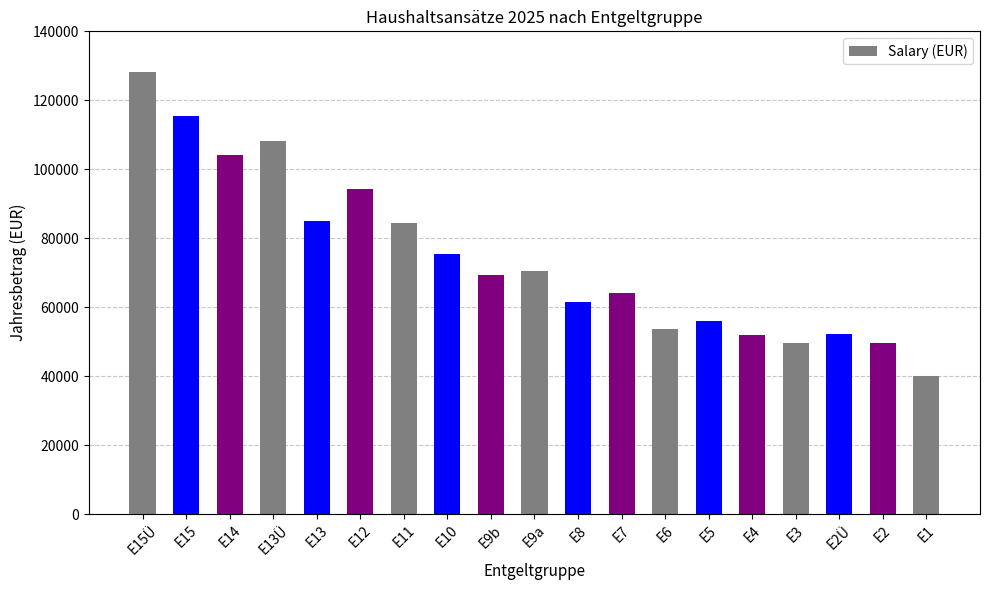

How many values are below 69400?

9